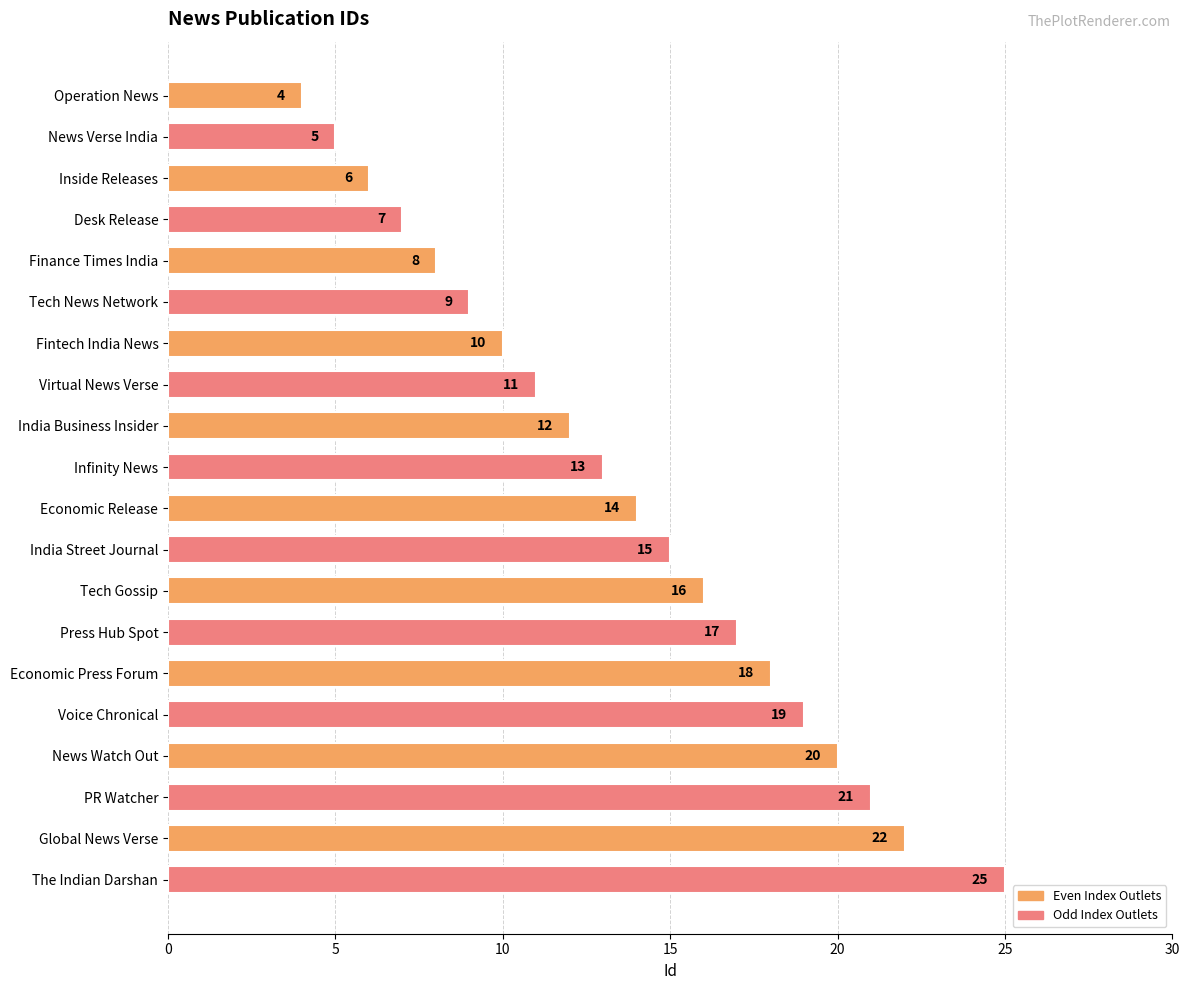

Reading bottom to top, transcribe all the data shown in this chart.

The Indian Darshan=25	Global News Verse=22	PR Watcher=21	News Watch Out=20	Voice Chronical=19	Economic Press Forum=18	Press Hub Spot=17	Tech Gossip=16	India Street Journal=15	Economic Release=14	Infinity News=13	India Business Insider=12	Virtual News Verse=11	Fintech India News=10	Tech News Network=9	Finance Times India=8	Desk Release=7	Inside Releases=6	News Verse India=5	Operation News=4